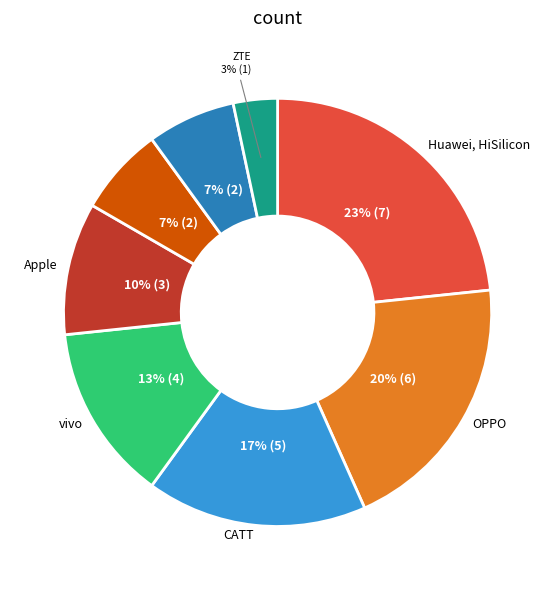

To the nearest percent, what is the average slice percentage?

12%